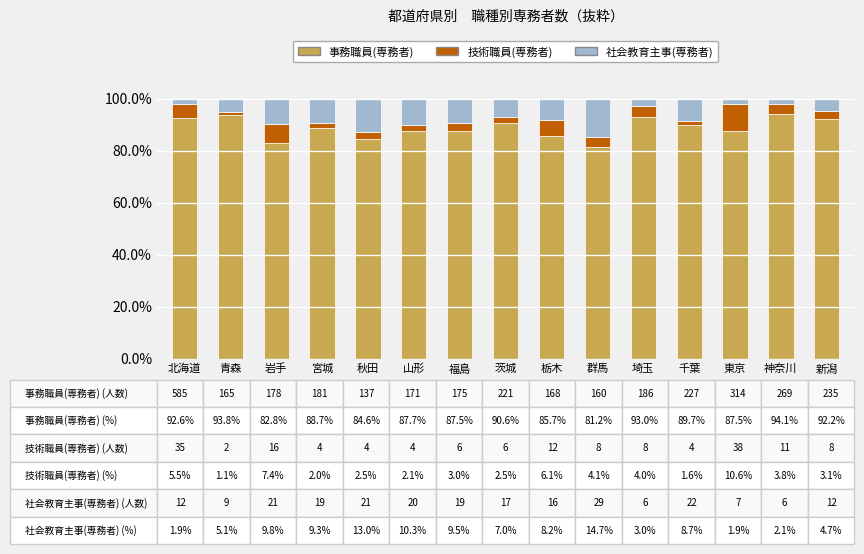

What is the total value across all series at 秋田?

100.0